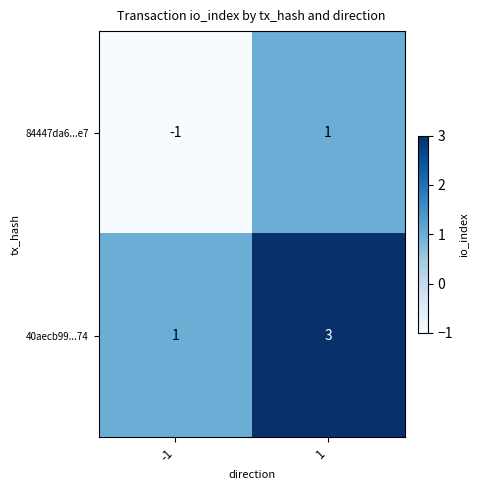

What is the spread (max minus min) of values at -1?

2